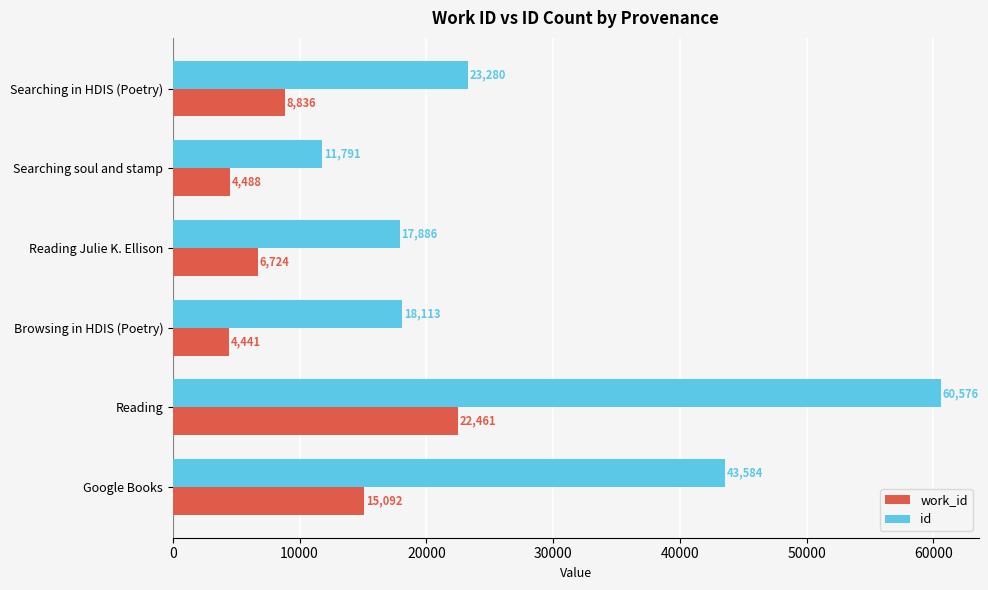

Is it true that id equals 9078 at Reading Julie K. Ellison?

False